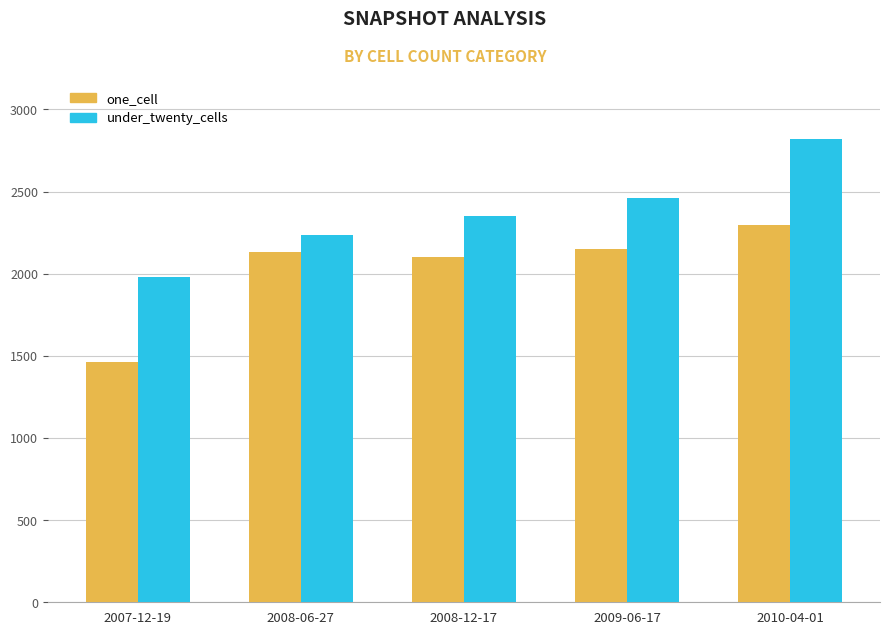

Which series has the largest range (max minus min)?

under_twenty_cells